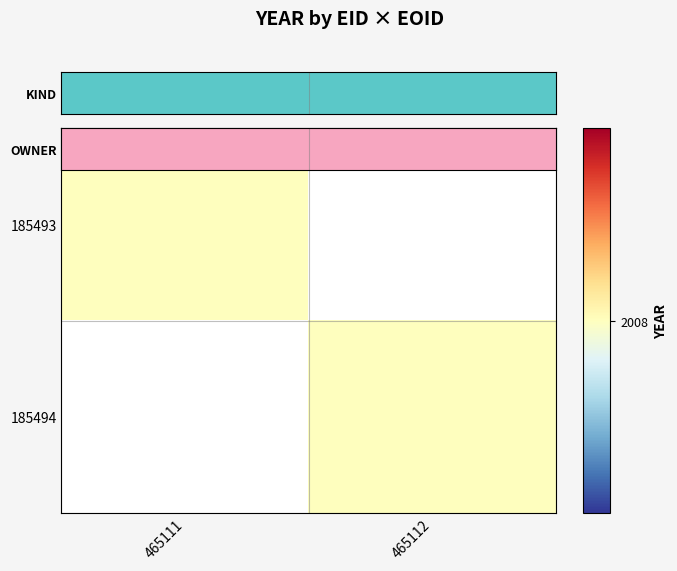

What is the greatest value displayed?

2008.0